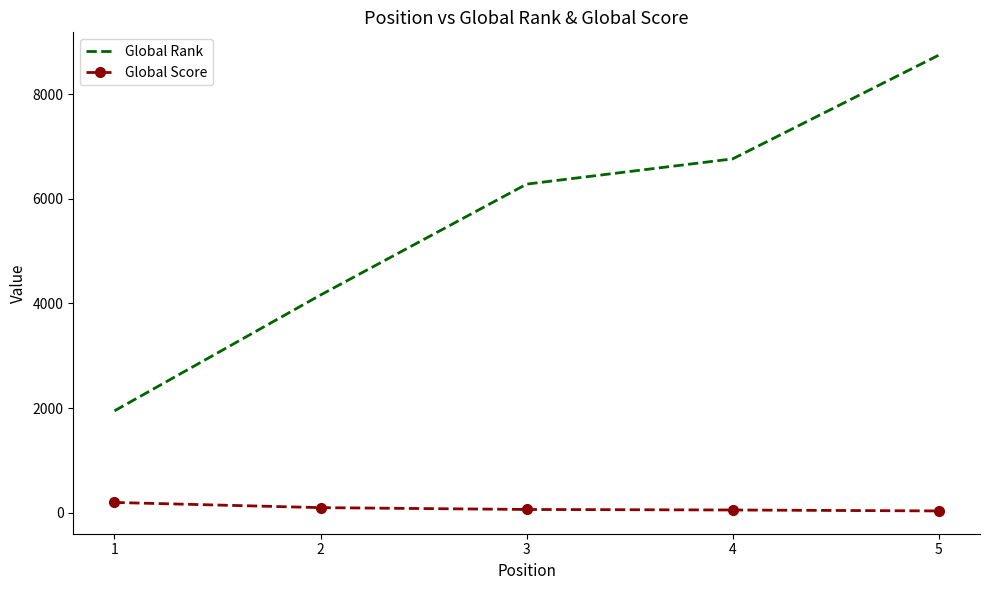

Rank the series at 1 from lowest to highest value.

Global Score, Global Rank